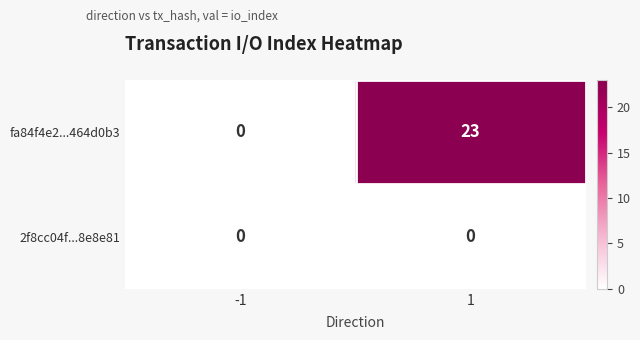

Which series has the widest spread of values?

fa84f4e2...464d0b3